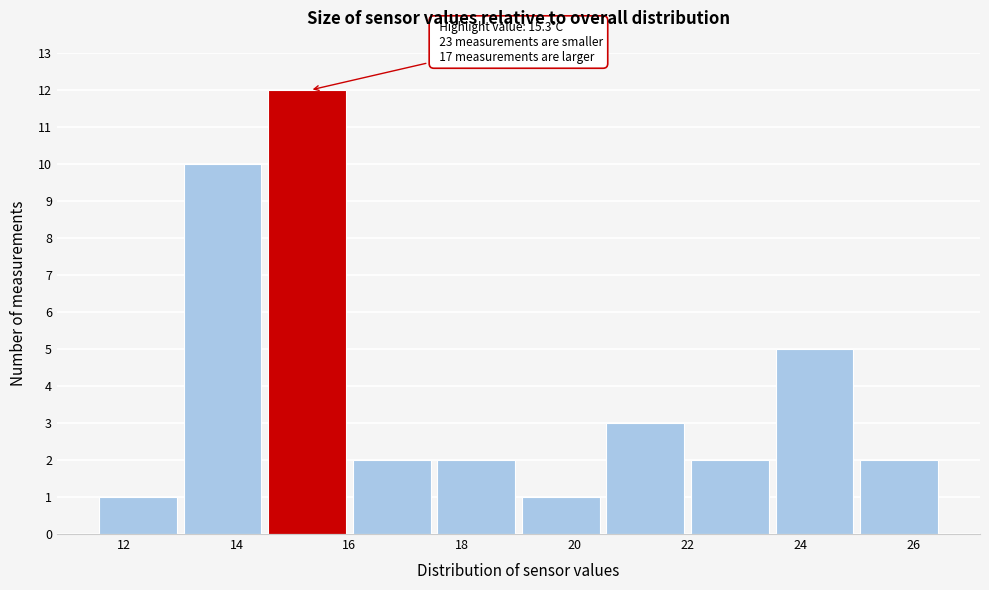

Which range on the x-axis has the tallest bar?

14.5 to 16.0